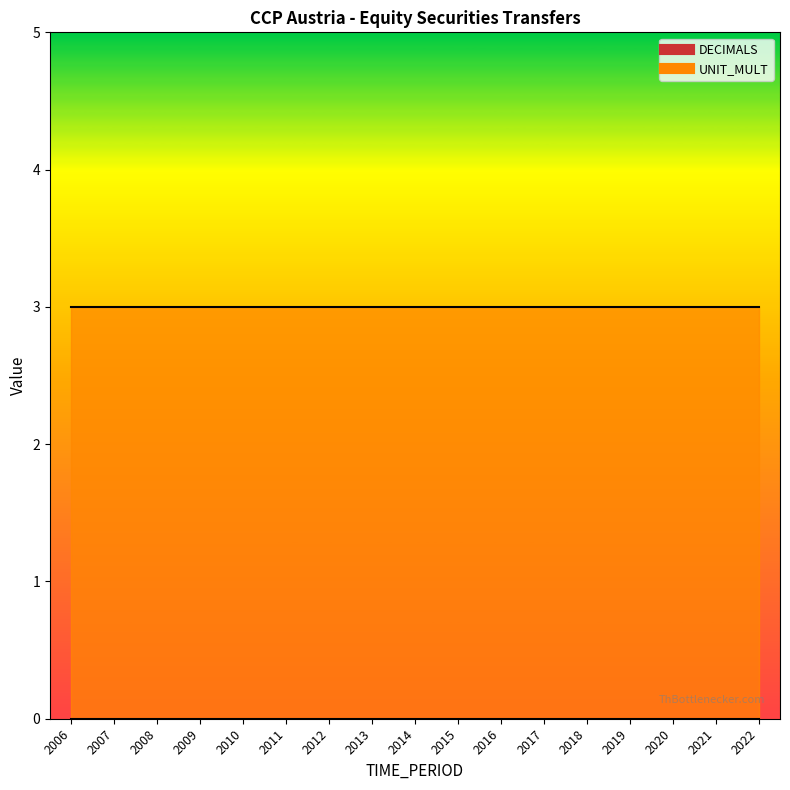

The UNIT_MULT series shows 3 at 2014. True or false?

True